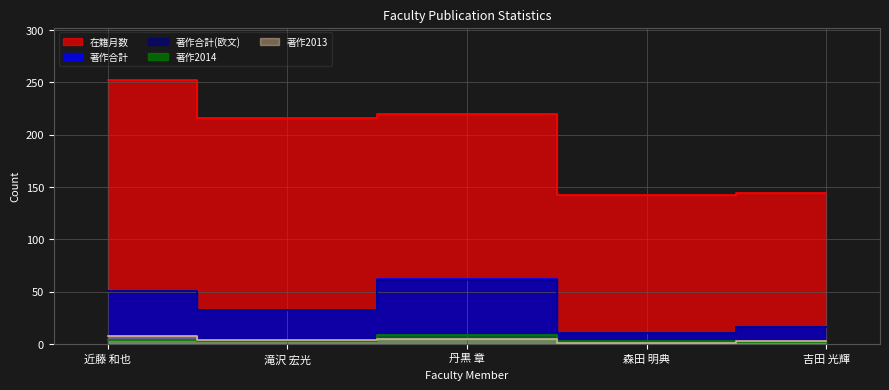

Reading left to right, transcribe all the data shown in this chart.

在籍月数: 近藤 和也=252	滝沢 宏光=216	丹黒 章=220	森田 明典=142	吉田 光輝=144
著作合計: 近藤 和也=51	滝沢 宏光=32	丹黒 章=62	森田 明典=10	吉田 光輝=16
著作合計(欧文): 近藤 和也=51	滝沢 宏光=32	丹黒 章=61	森田 明典=10	吉田 光輝=16
著作2013: 近藤 和也=8	滝沢 宏光=4	丹黒 章=5	森田 明典=1	吉田 光輝=3
著作2014: 近藤 和也=4	滝沢 宏光=3	丹黒 章=9	森田 明典=3	吉田 光輝=2